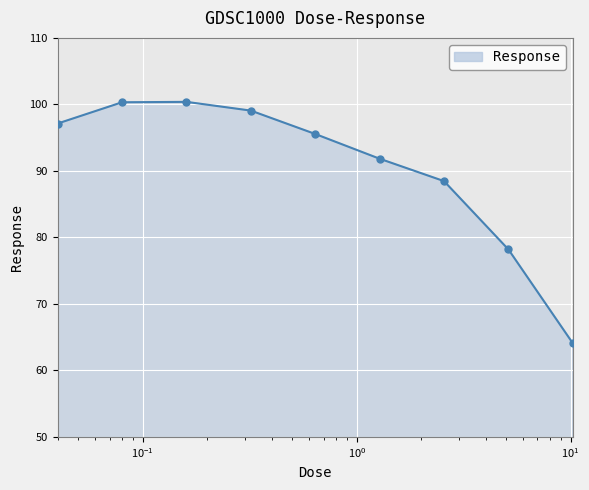

What is the smallest value displayed?

64.1